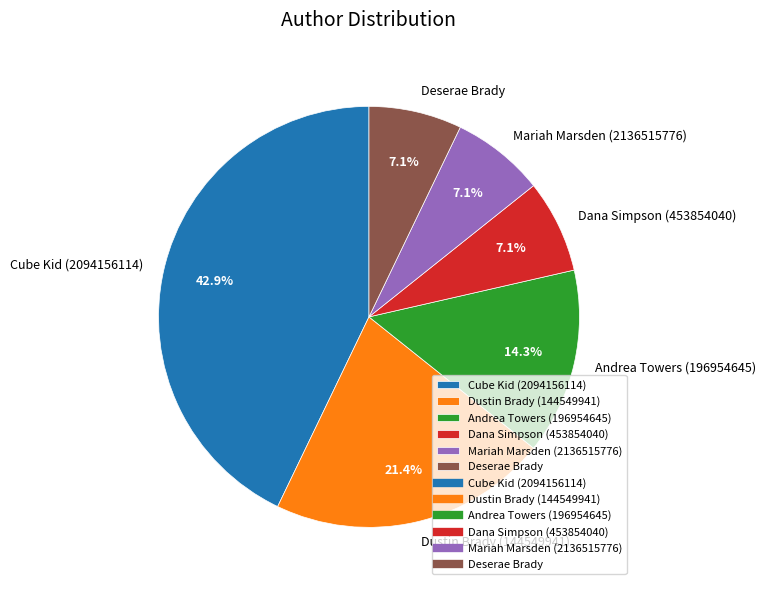

Which has a higher value, Andrea Towers (196954645) or Dana Simpson (453854040)?

Andrea Towers (196954645)